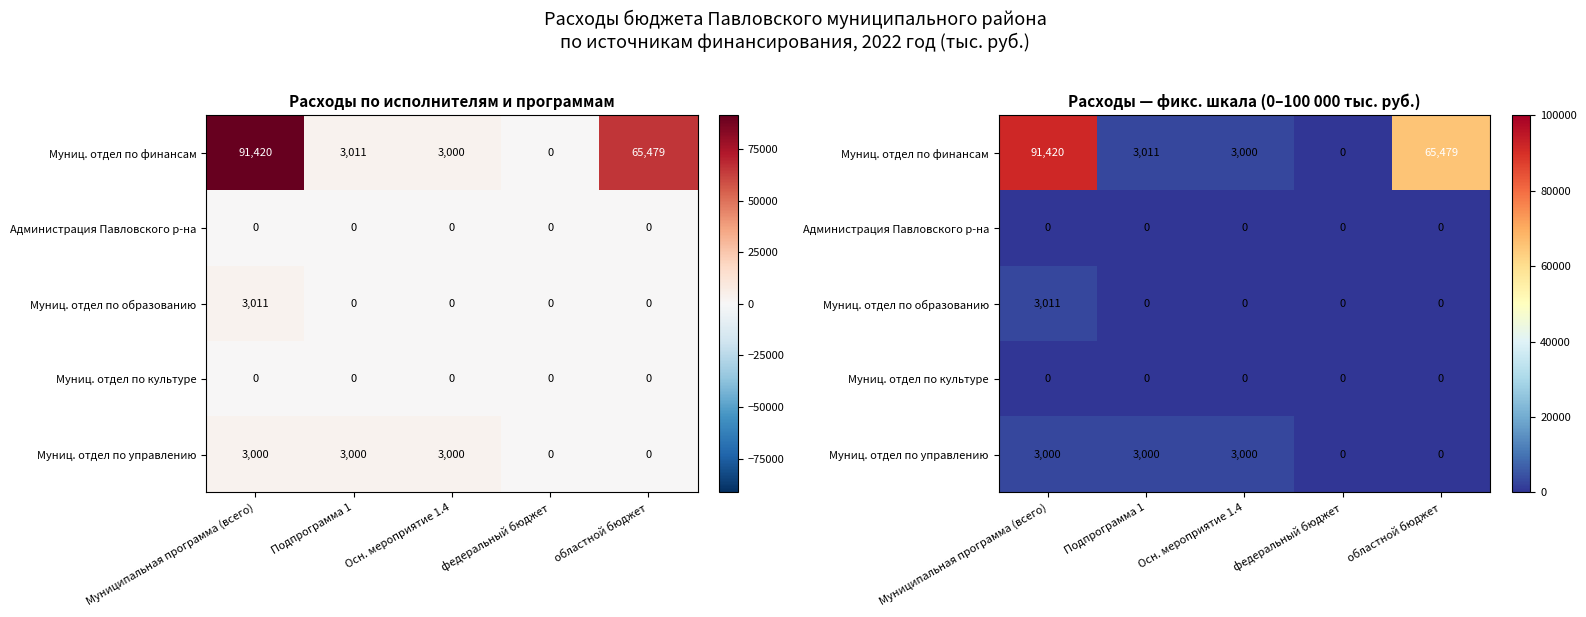

What is the difference between the Муниц. отдел по образованию values at Муниципальная программа (всего) and Осн. мероприятие 1.4?

3011